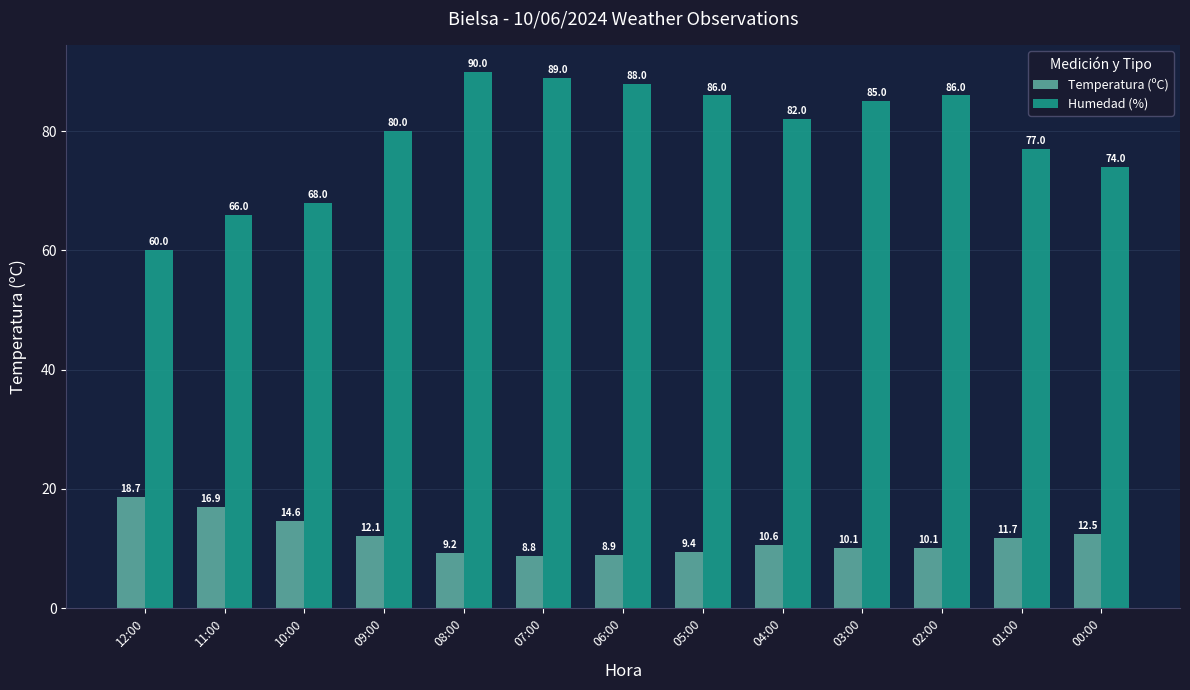

Which series has the largest range (max minus min)?

Humedad (%)